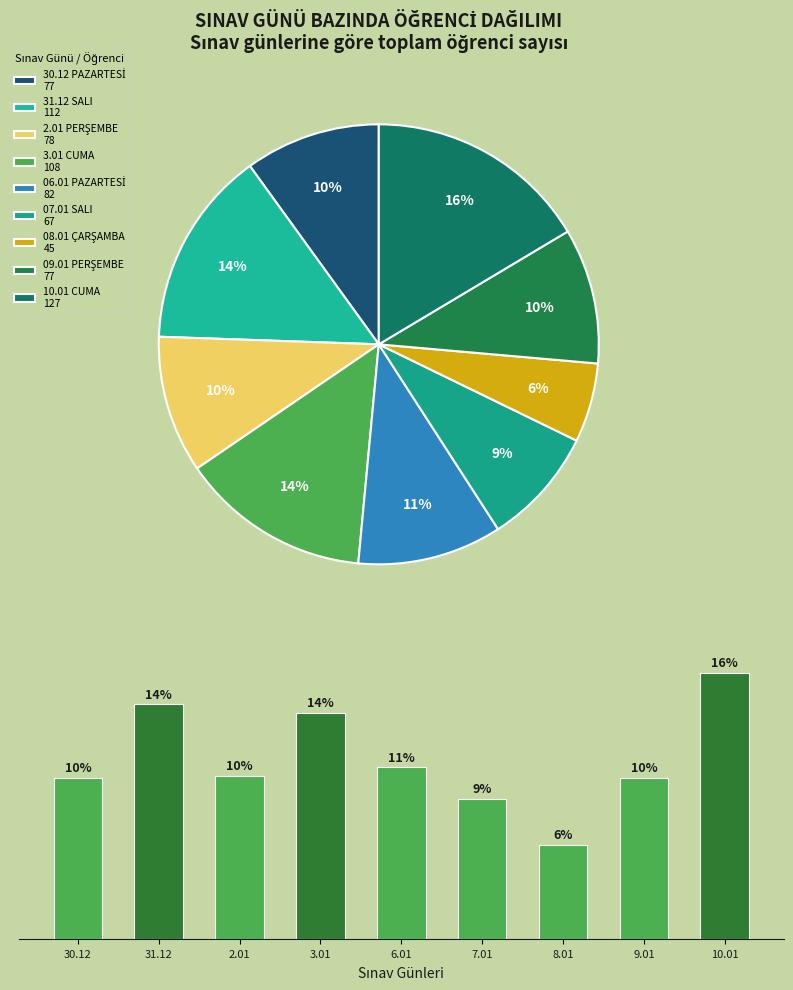

What is the smallest slice in the pie chart?

8.01